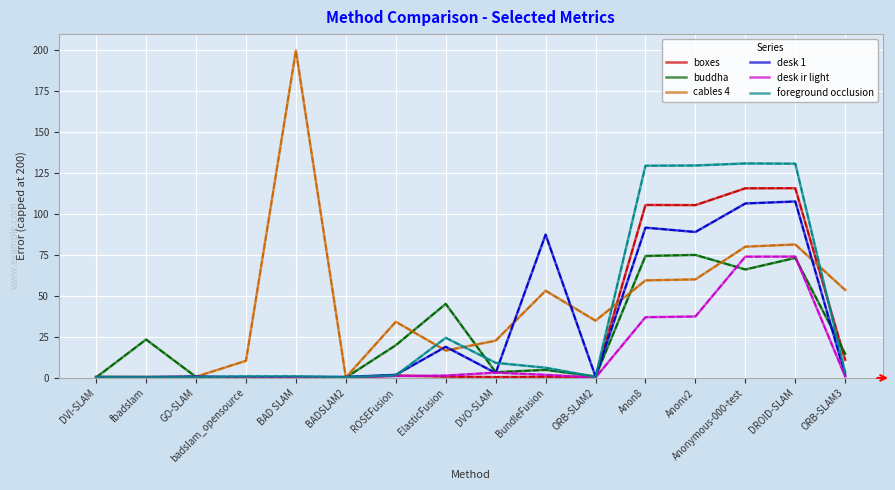

Is this an area chart (filled region under the line)?

No